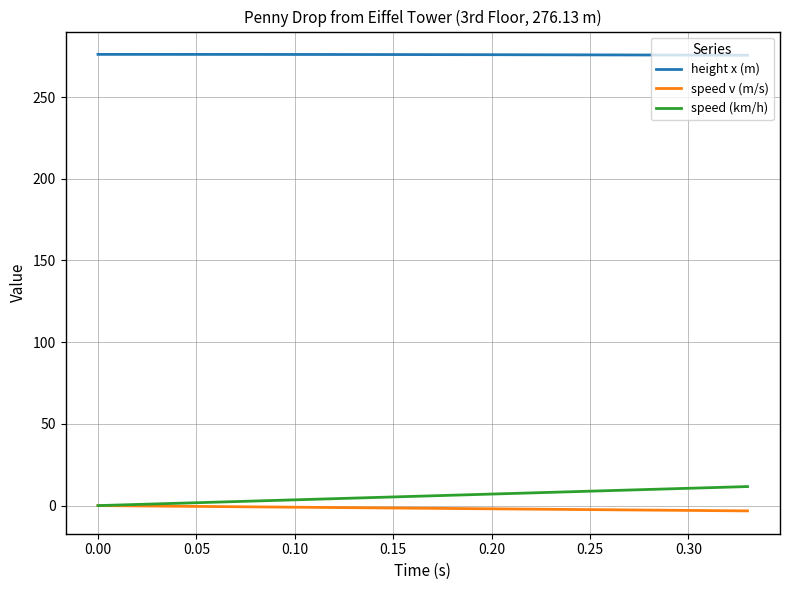

What is the minimum value for height x (m)?

275.6